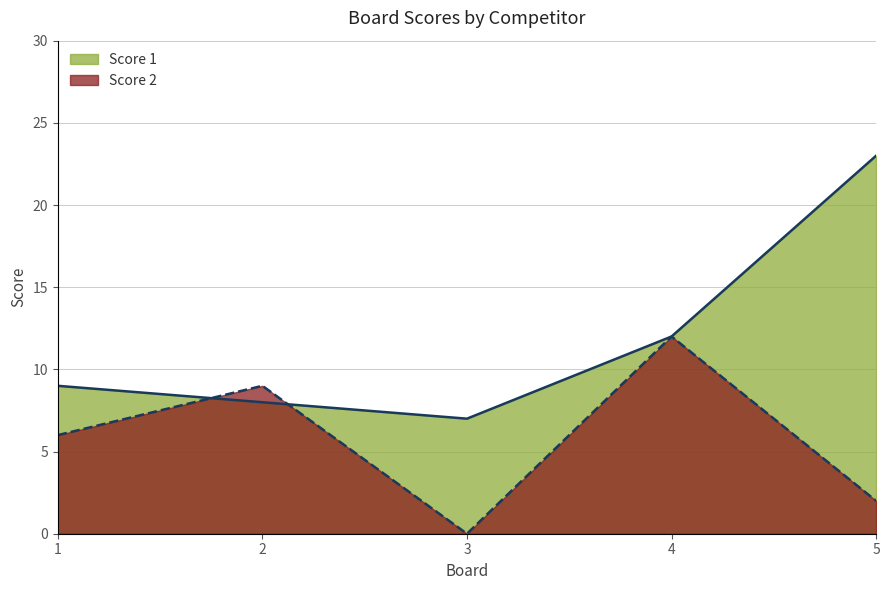

Reading left to right, list all the values displayed in this chart.

Score 1: 1=9	2=8	3=7	4=12	5=23
Score 2: 1=6	2=9	3=0	4=12	5=2